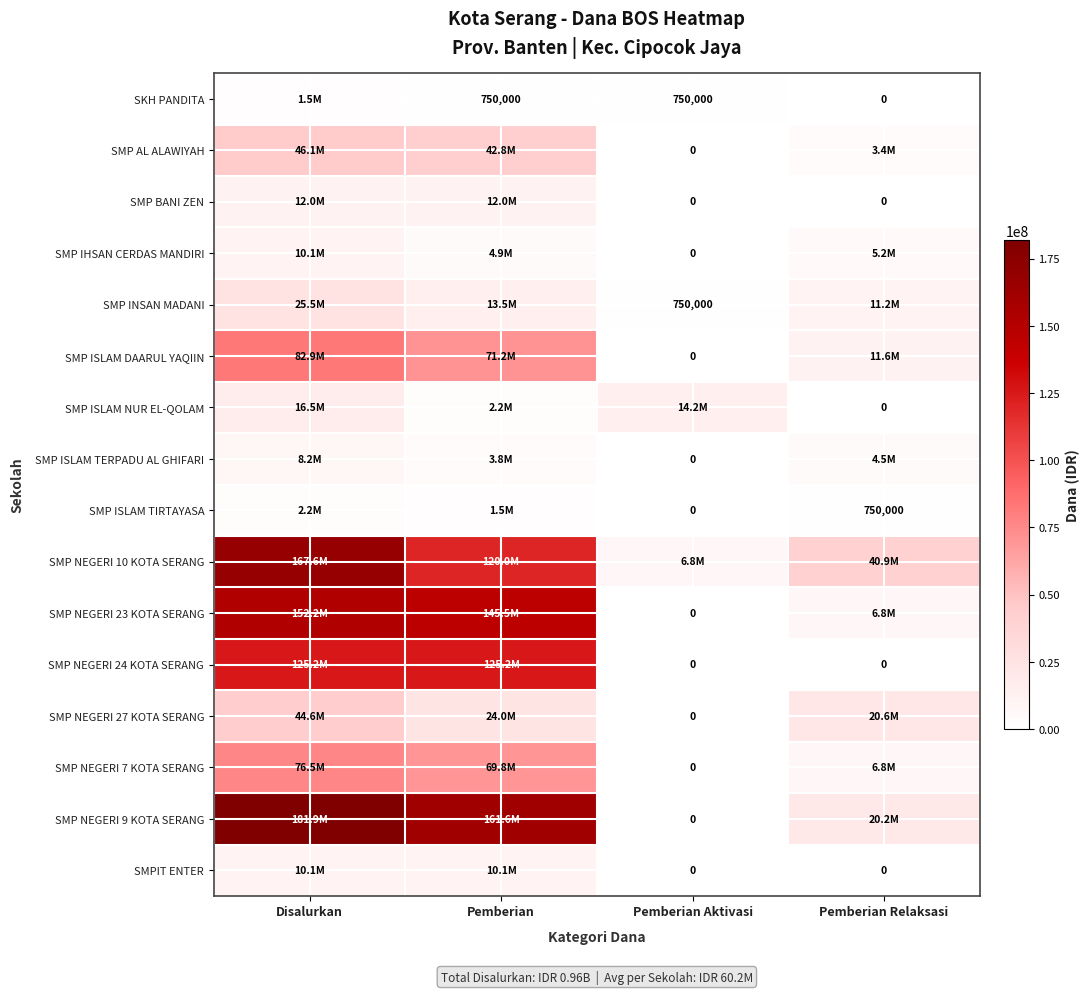

Rank the series by their maximum value, from highest to lowest.

SMP NEGERI 9 KOTA SERANG, SMP NEGERI 10 KOTA SERANG, SMP NEGERI 23 KOTA SERANG, SMP NEGERI 24 KOTA SERANG, SMP ISLAM DAARUL YAQIIN, SMP NEGERI 7 KOTA SERANG, SMP AL ALAWIYAH, SMP NEGERI 27 KOTA SERANG, SMP INSAN MADANI, SMP ISLAM NUR EL-QOLAM, SMP BANI ZEN, SMP IHSAN CERDAS MANDIRI, SMPIT ENTER, SMP ISLAM TERPADU AL GHIFARI, SMP ISLAM TIRTAYASA, SKH PANDITA